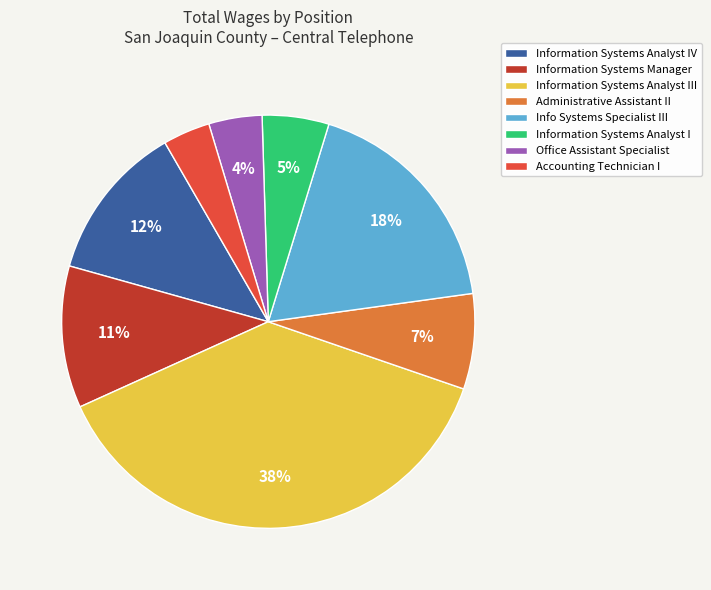

The Administrative Assistant II slice represents 7% of the pie. True or false?

True